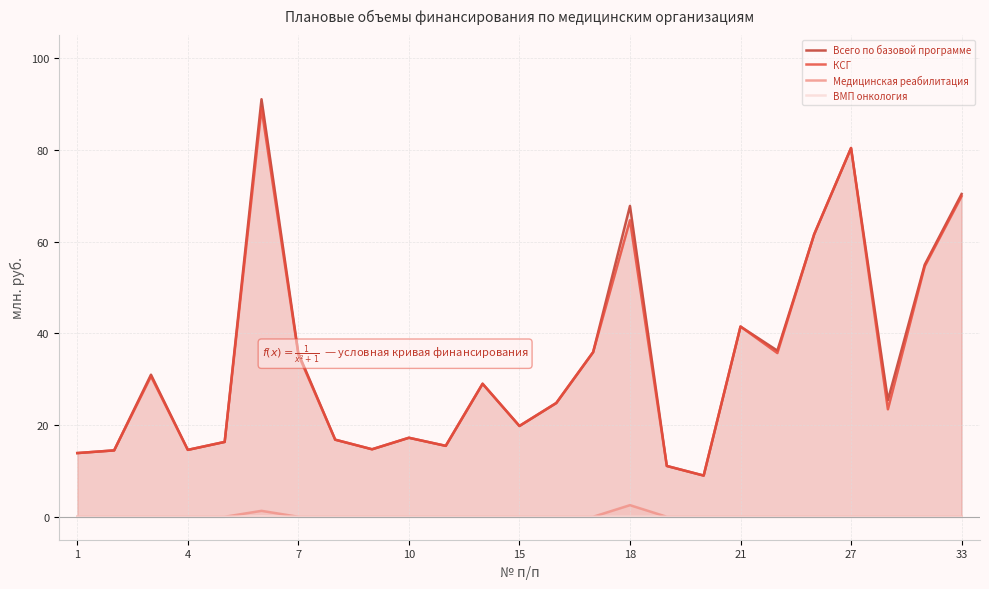

What is the maximum value for КСГ?

89.0